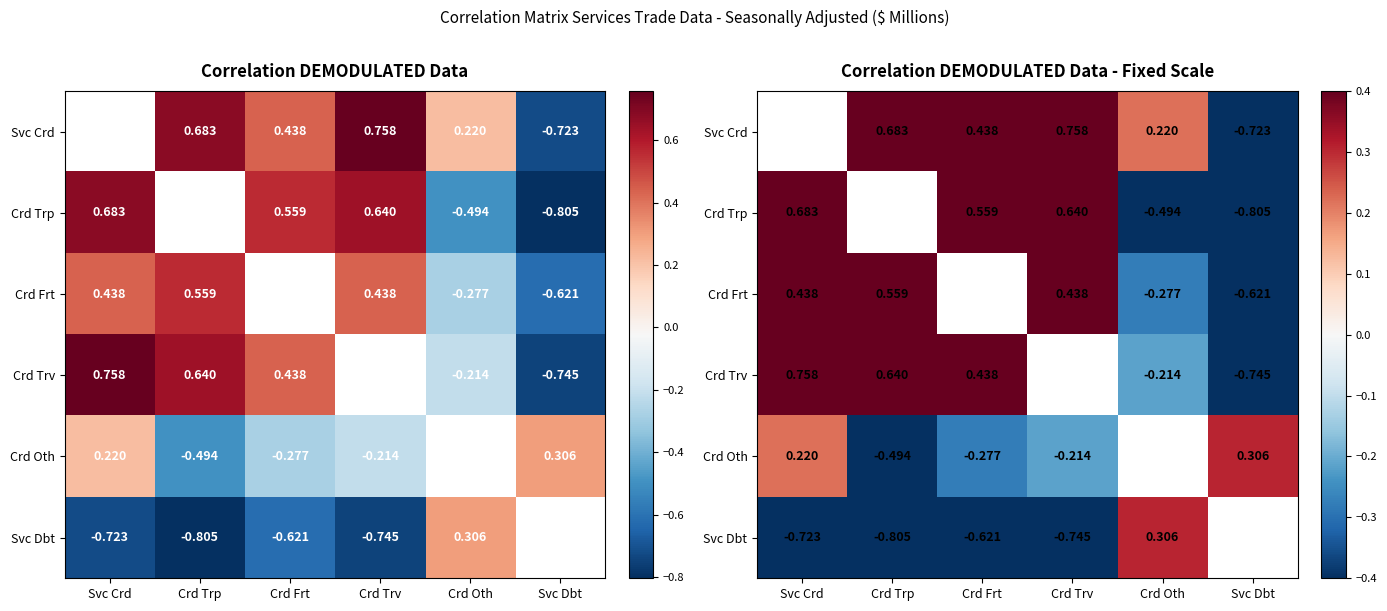

Between Svc Crd and Crd Trv, which series saw the biggest shift?

Crd Oth